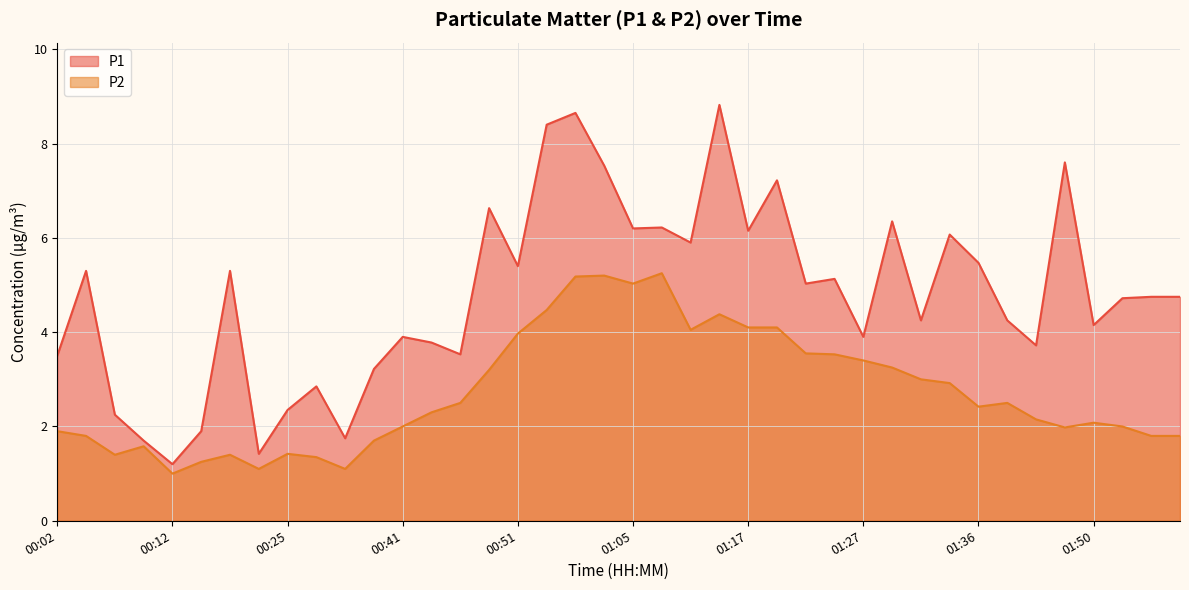

What is the difference between the maximum and minimum values in the P2 series?

4.2